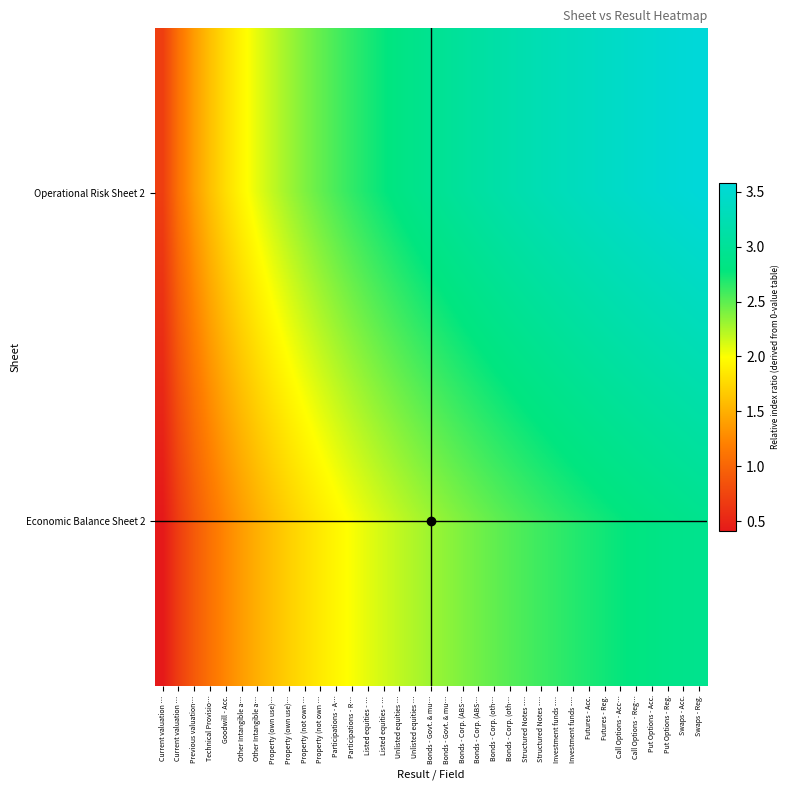

Count the number of categories in the chart.

35